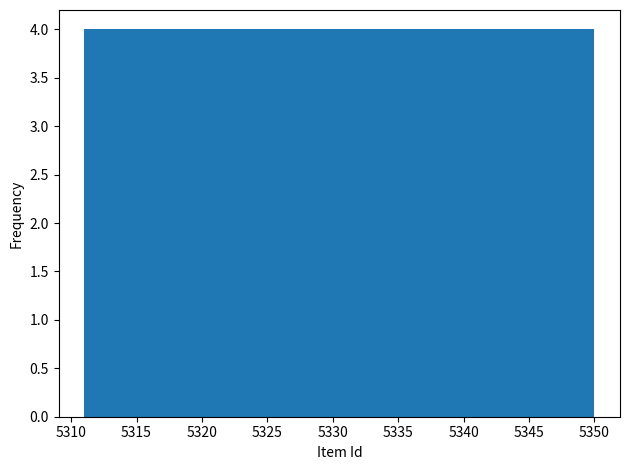

Reading left to right, transcribe this chart: for each bar, give the range it covers on the x-axis and its height. Neither the bar edges nor the heights are printed on the chart, so give them approximately, as read against the axes.

5311.0 to 5314.9: 4
5314.9 to 5318.8: 4
5318.8 to 5322.7: 4
5322.7 to 5326.6: 4
5326.6 to 5330.5: 4
5330.5 to 5334.4: 4
5334.4 to 5338.3: 4
5338.3 to 5342.2: 4
5342.2 to 5346.1: 4
5346.1 to 5350.0: 4